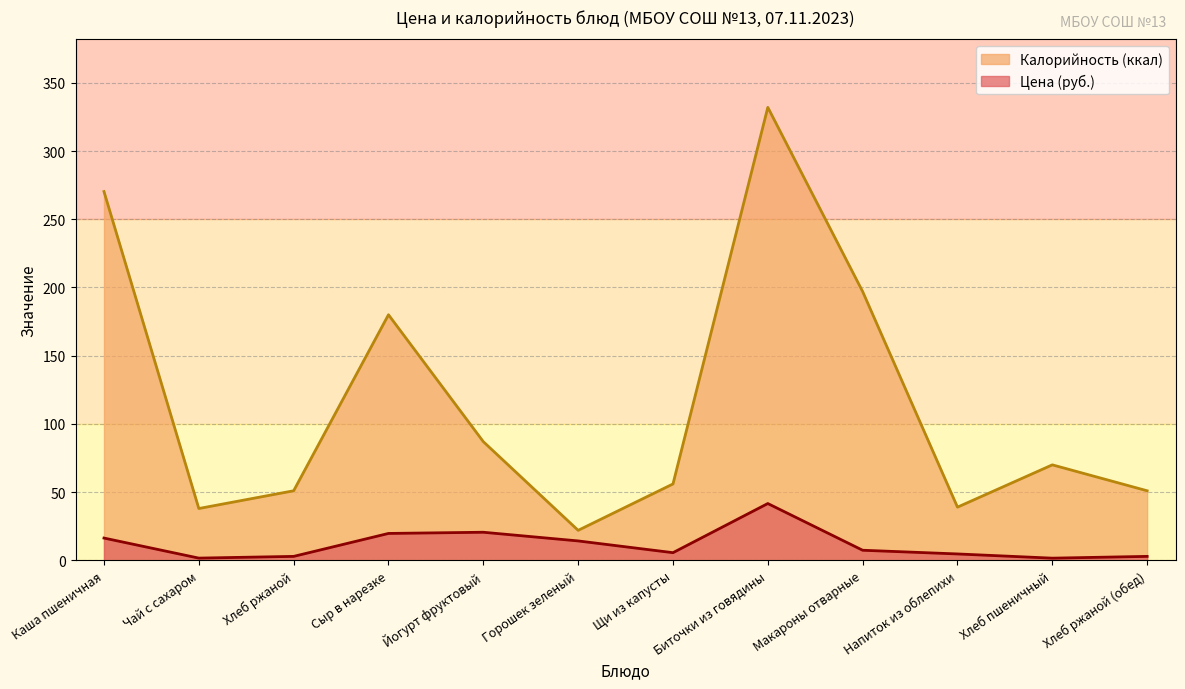

What is the total value across all series at Хлеб ржаной?

53.9